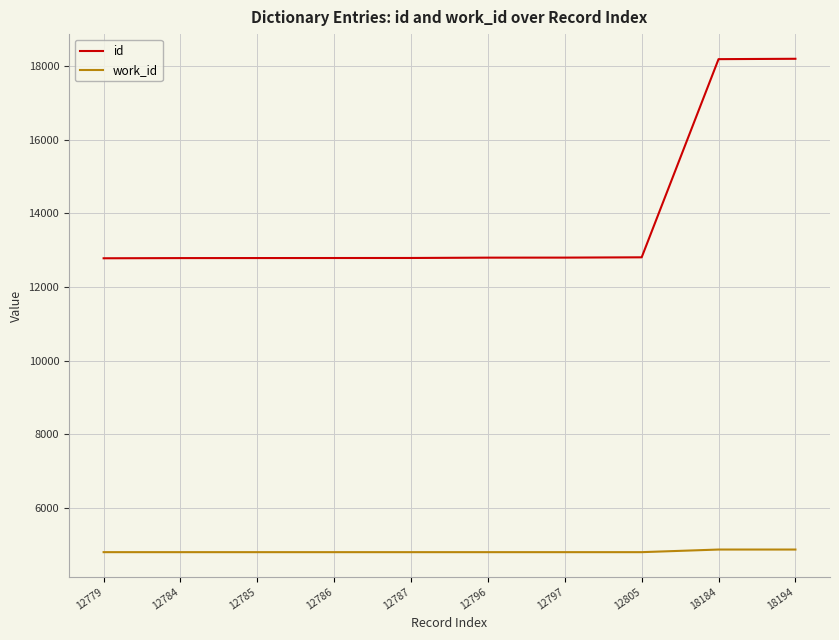

What is the minimum value for work_id?

4802